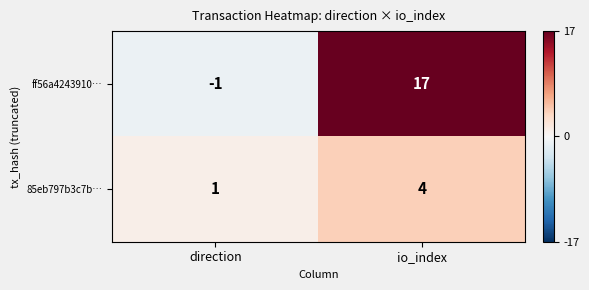

The value of 85eb797b3c7b… at direction is 0. True or false?

False